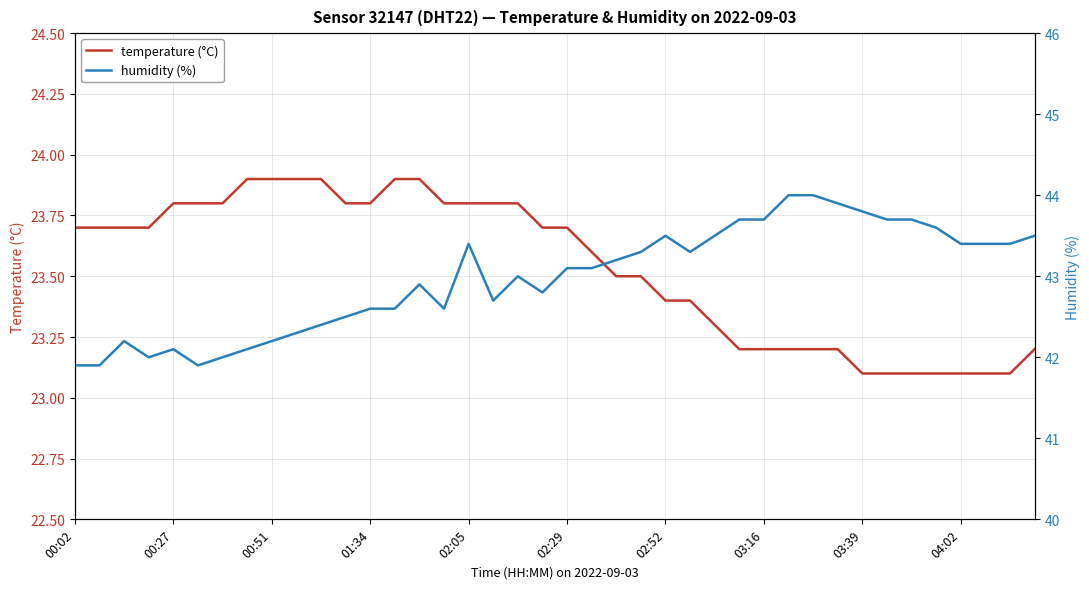

What is the minimum value for temperature (°C)?

23.1